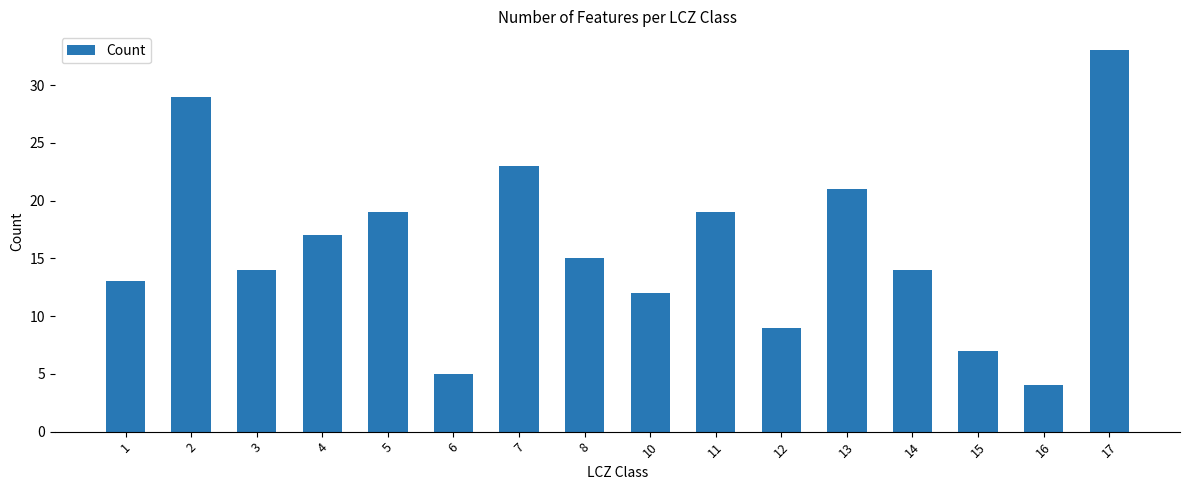

Approximately how many times larger is the value at 6 compared to 14?

0.4